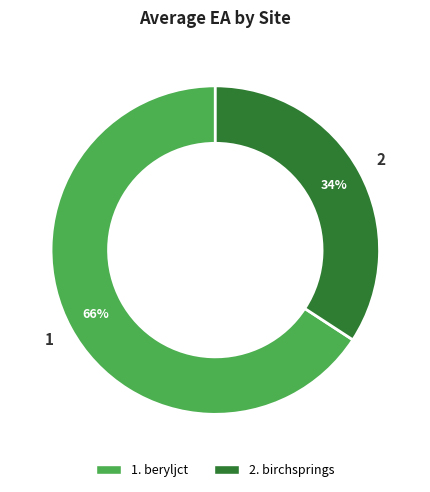

Does any single category account for the majority?

Yes